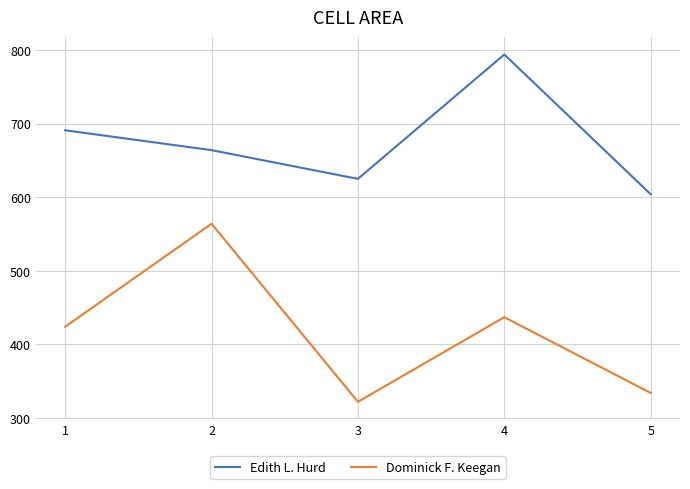

List the labels in order of Edith L. Hurd value, smallest first.

5, 3, 2, 1, 4